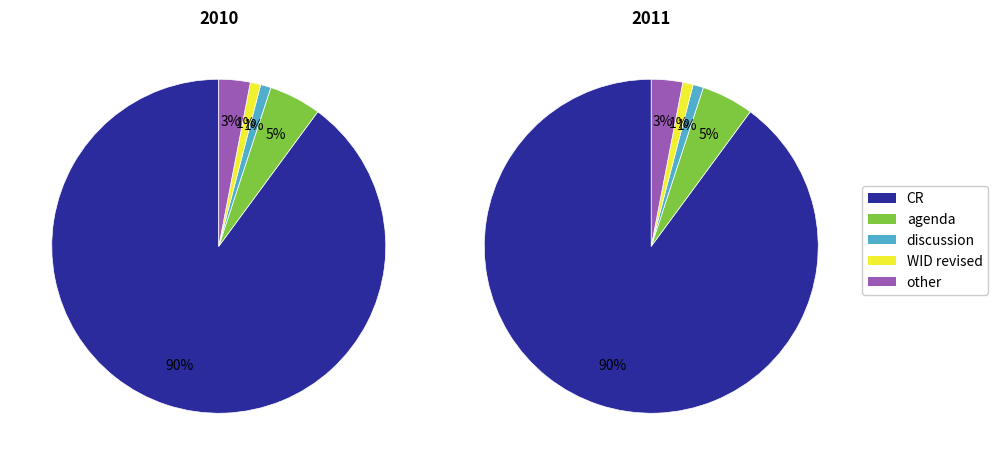

The LS slice represents 11% of the pie. True or false?

False